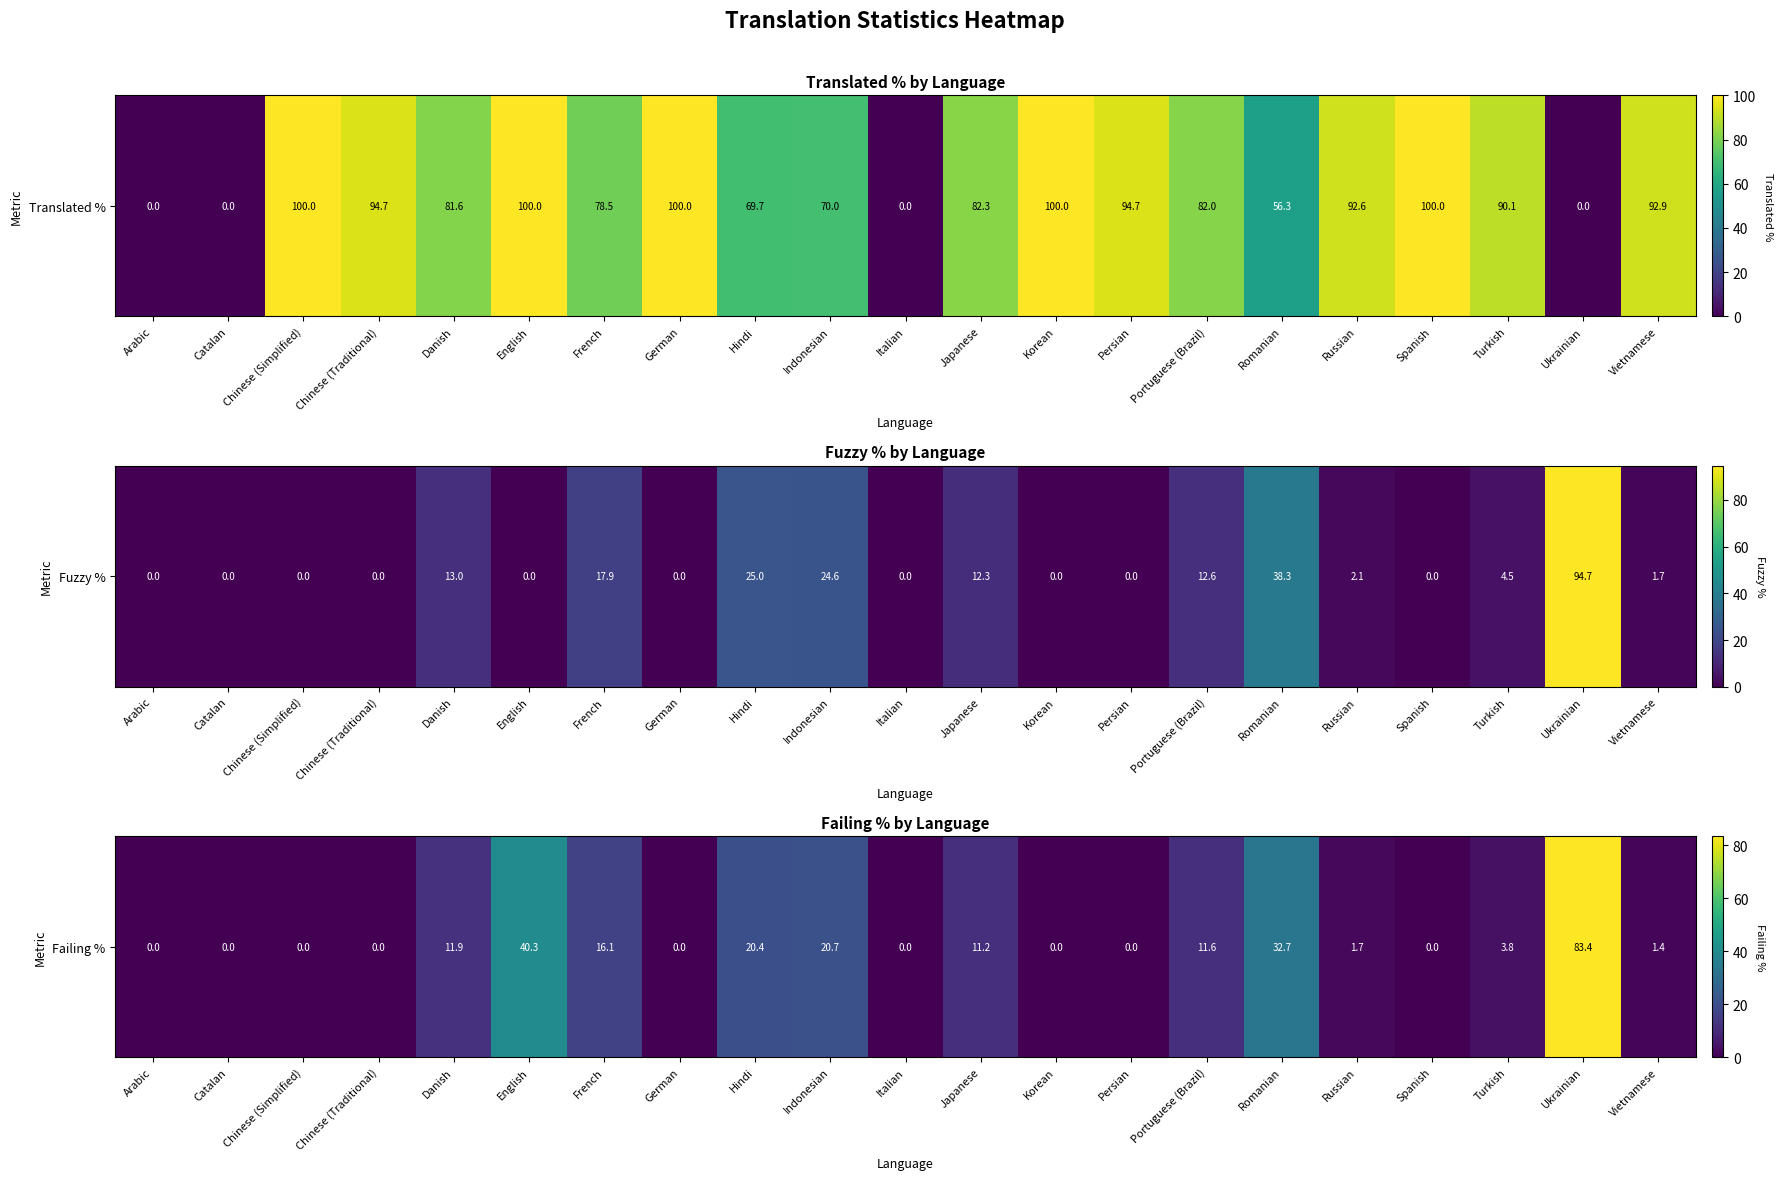

What is the difference between the maximum and second lowest values?

83.4